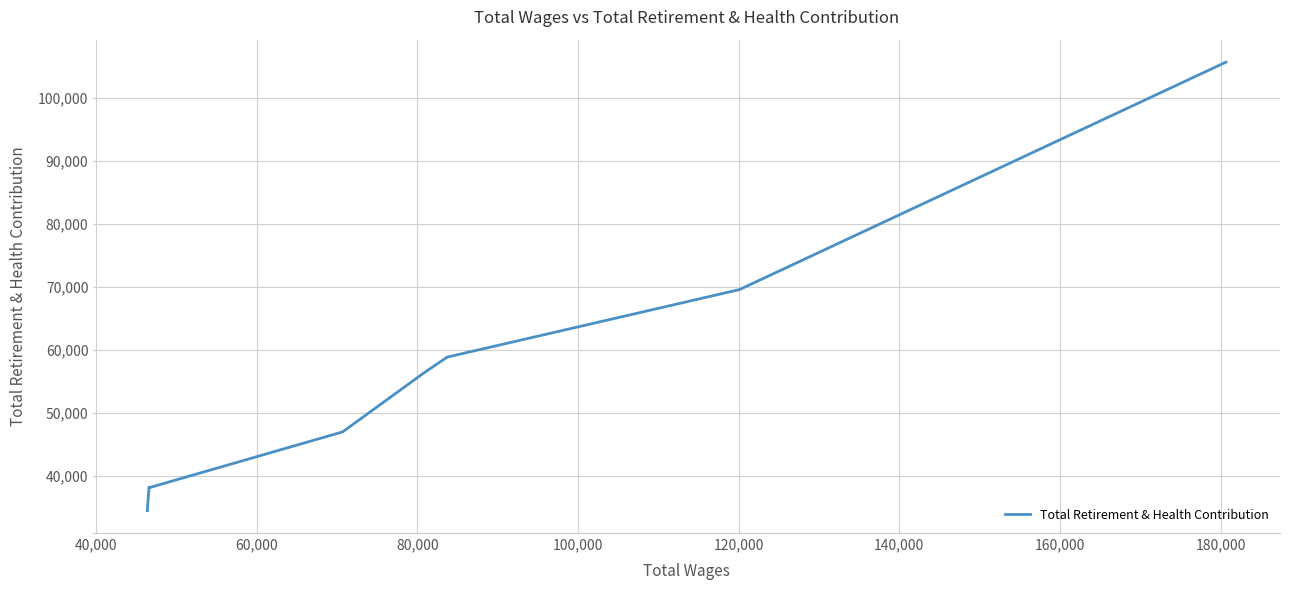

What is the difference between the maximum and minimum values?

71165